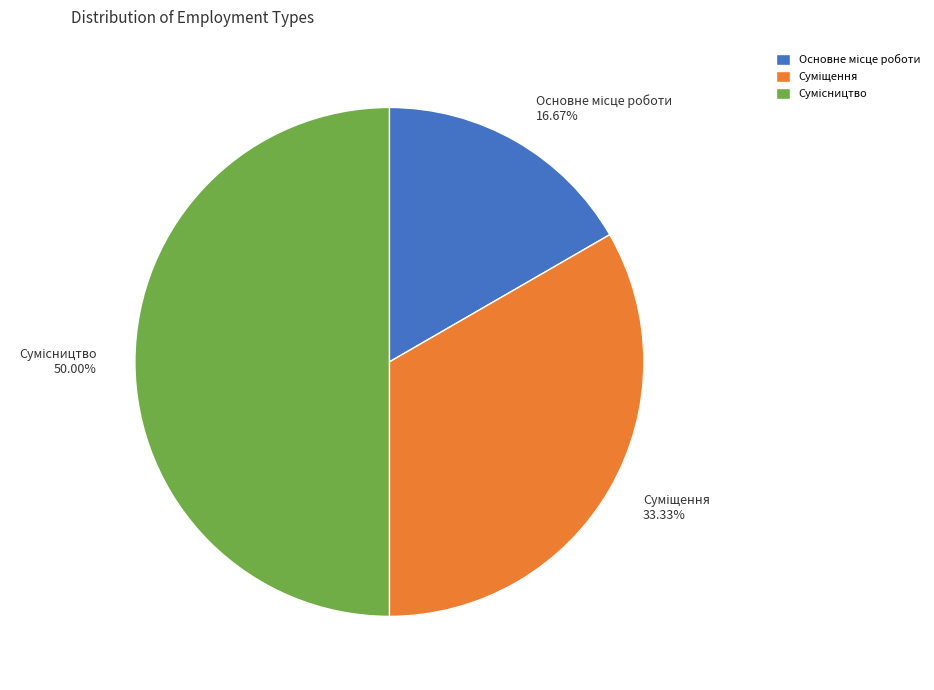

True or false: Основне місце роботи accounts for 10% of the total.

False